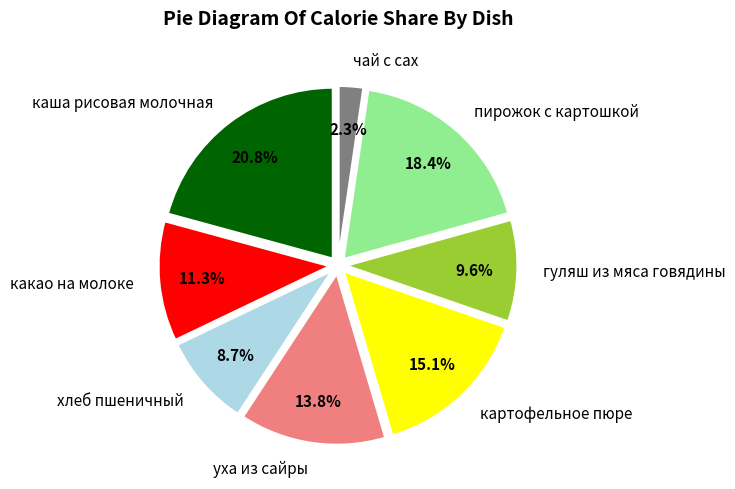

Rank the categories by value from lowest to highest.

чай с сах, хлеб пшеничный, гуляш из мяса говядины, какао на молоке, уха из сайры, картофельное пюре, пирожок с картошкой, каша рисовая молочная